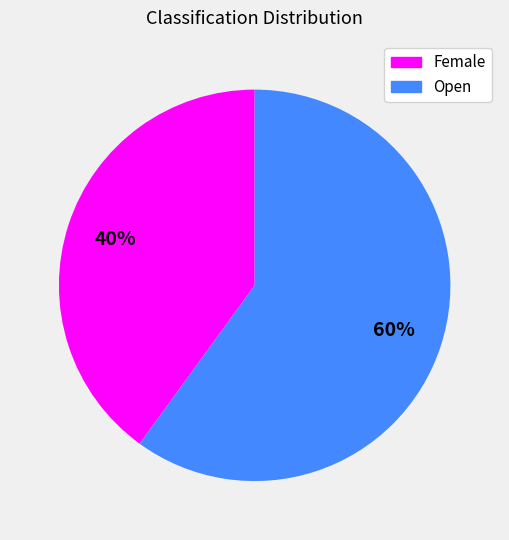

Between Female and Open, which is larger?

Open